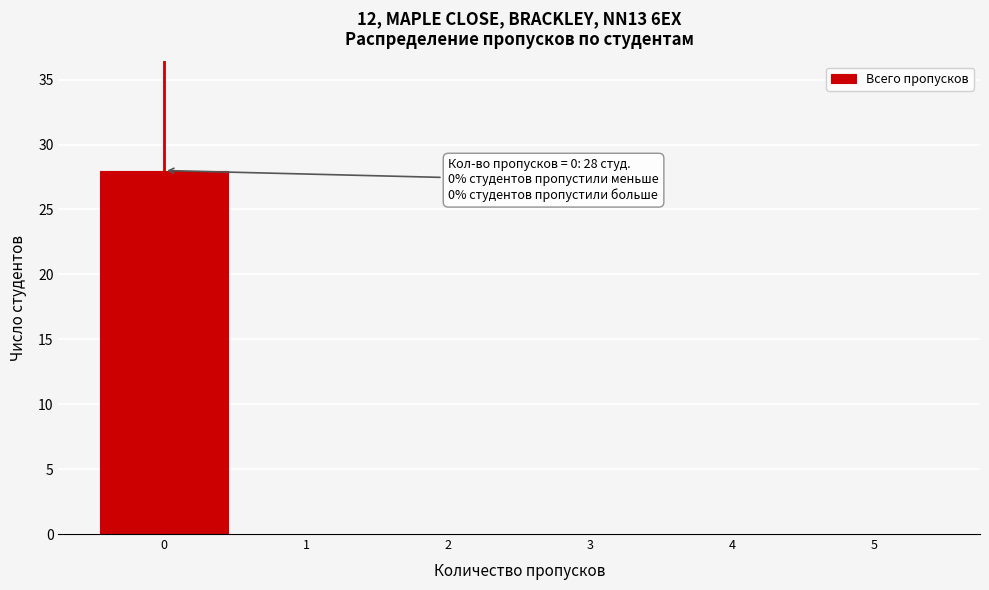

Which range on the x-axis has the tallest bar?

-0.5 to 0.5